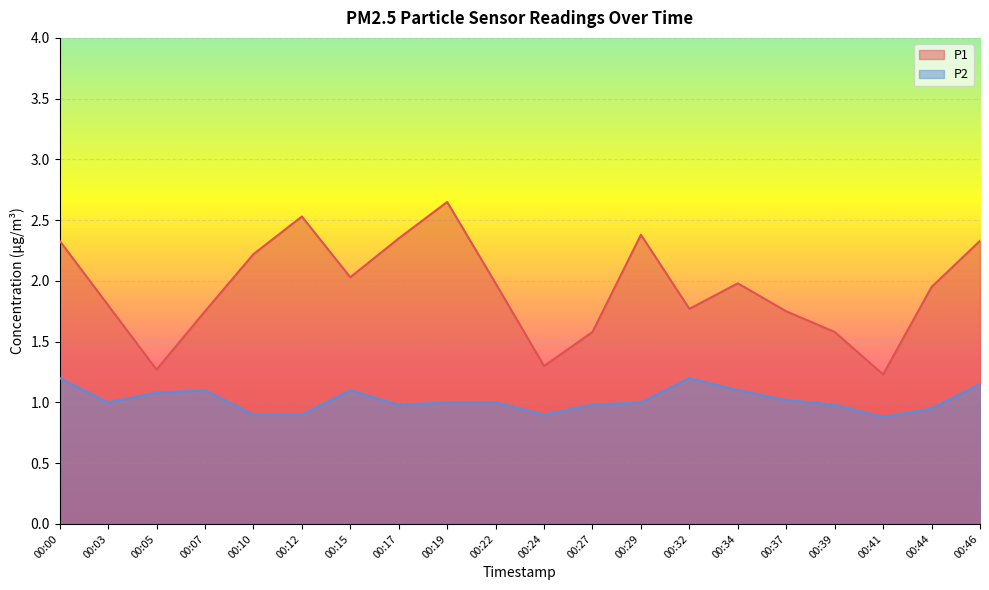

Reading left to right, extract all data points from this chart.

P1: 2.3	1.8	1.3	1.8	2.2	2.5	2.0	2.4	2.6	2.0	1.3	1.6	2.4	1.8	2.0	1.8	1.6	1.2	1.9	2.3
P2: 1.2	1.0	1.1	1.1	0.9	0.9	1.1	1.0	1.0	1.0	0.9	1.0	1.0	1.2	1.1	1.0	1.0	0.9	0.9	1.1